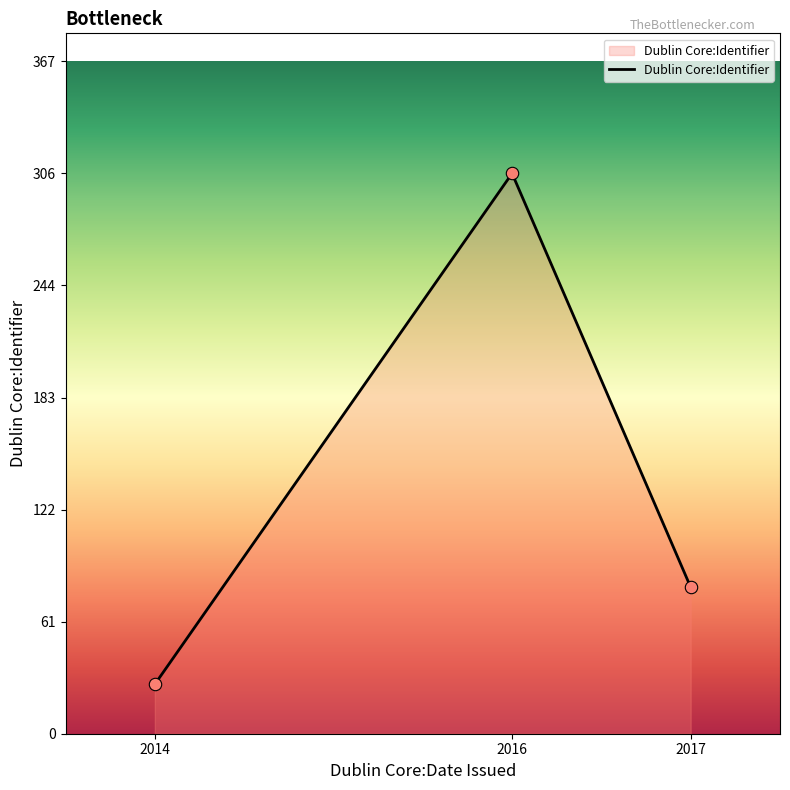

Which has a higher value, 2016 or 2014?

2016